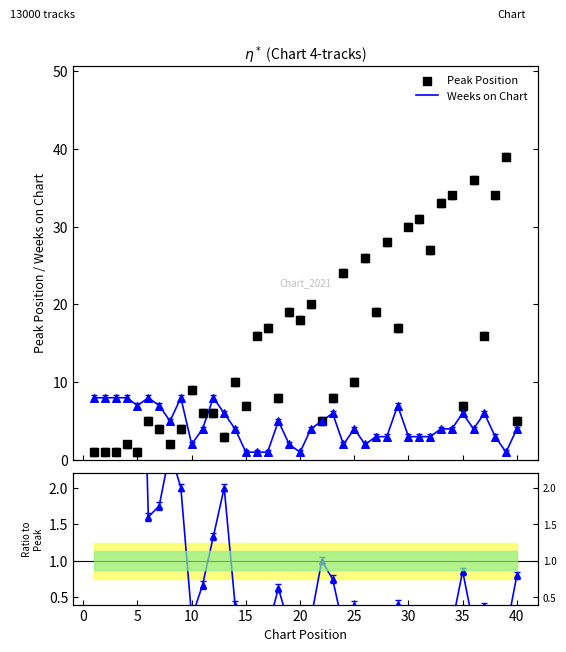

At how many categories does at least one series exceed 25?

10